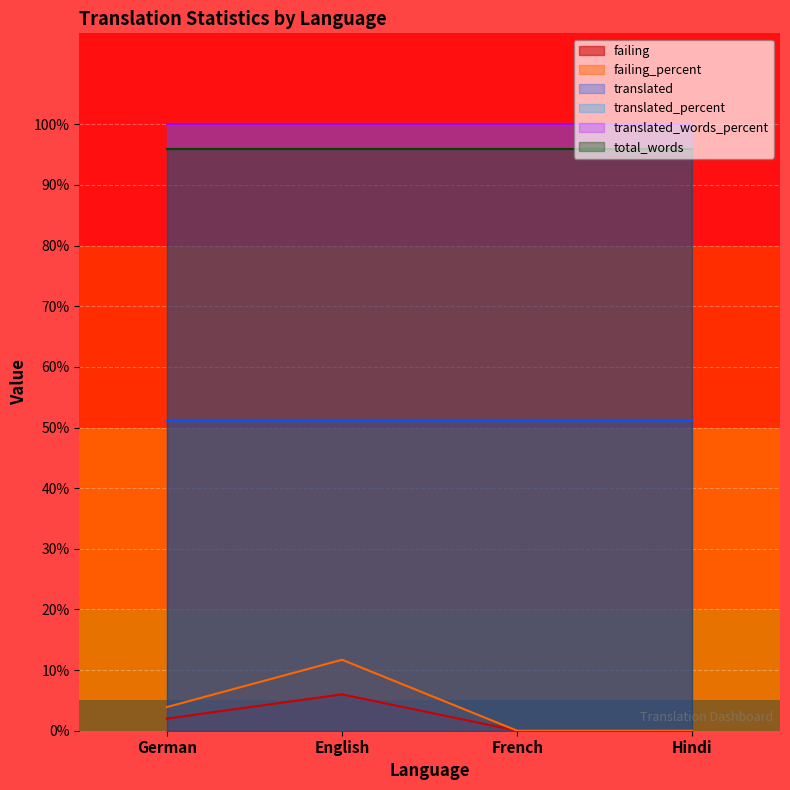

At which category does the chart reach its minimum across all series?

French